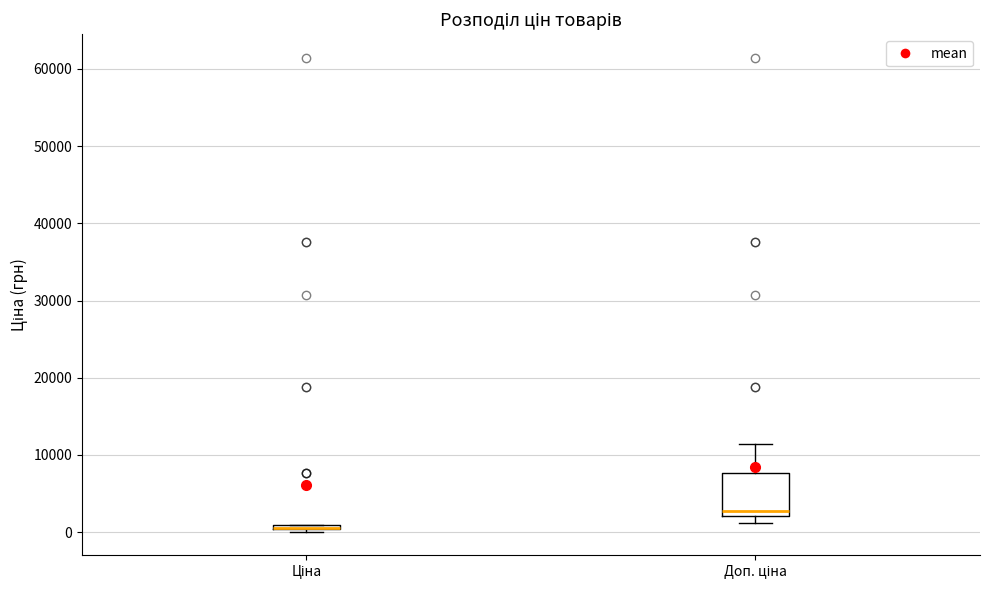

Which box is the tallest, from its lower edge to its upper edge?

Доп. ціна